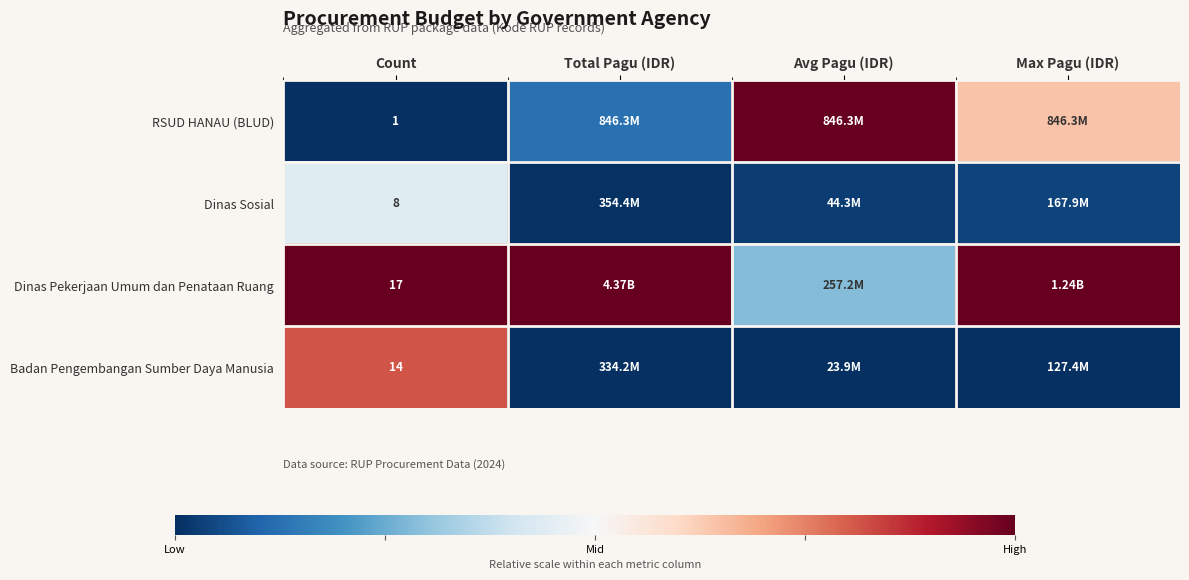

Is the value of Badan Pengembangan Sumber Daya Manusia at Count greater than the value of RSUD HANAU (BLUD) at Count?

Yes